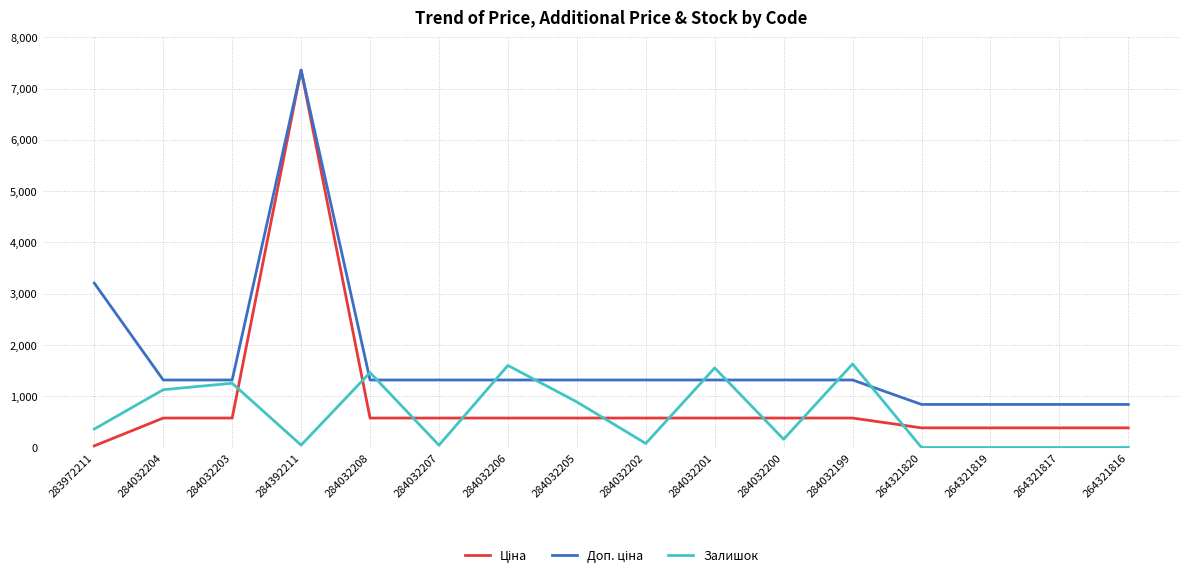

What is the difference between the highest and lowest values at 284032199?

1053.5